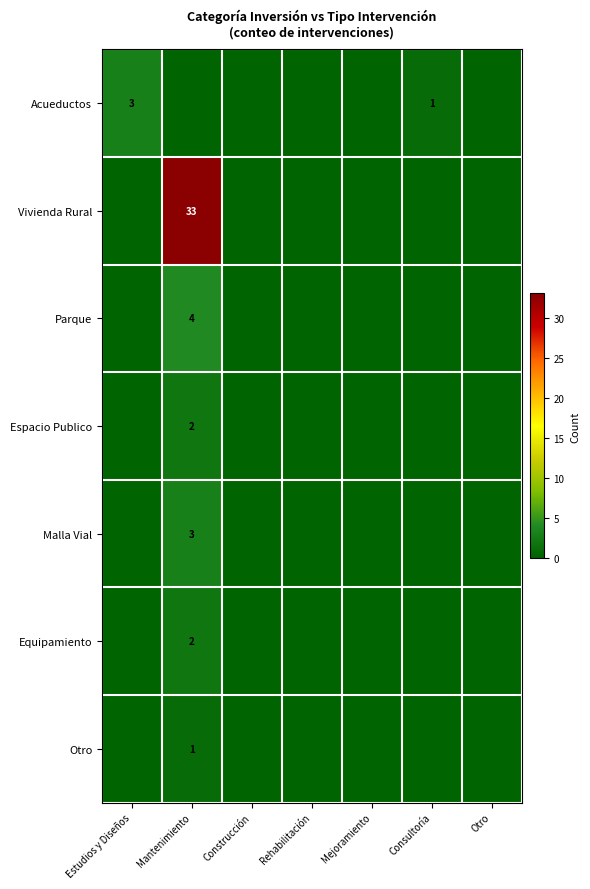

The Otro series shows 1 at Mantenimiento. True or false?

True